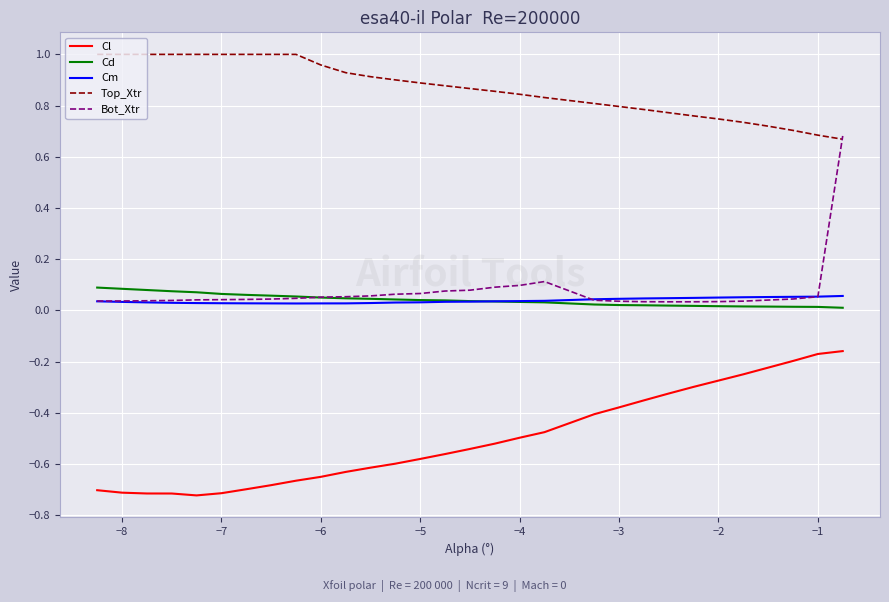

Which series has the largest range (max minus min)?

Bot_Xtr